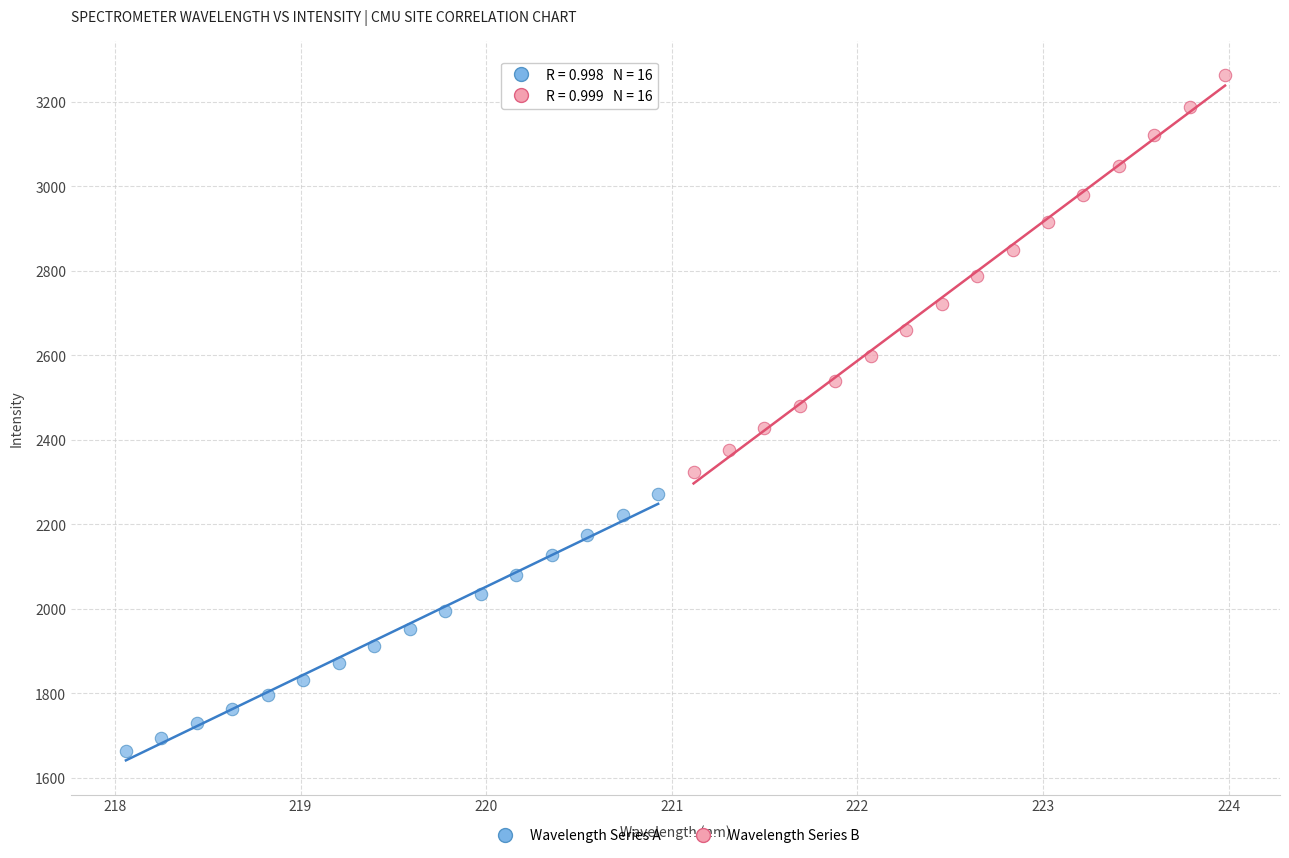

Which series has the largest Y range (max minus min)?

Wavelength Series B